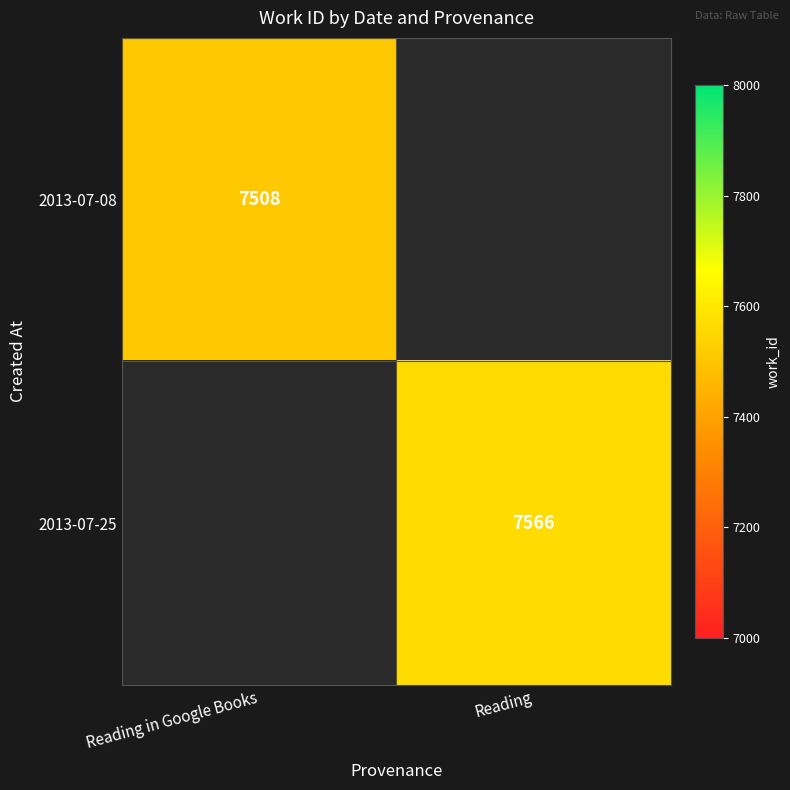

The value of 2013-07-25 at Reading is 7566. True or false?

True